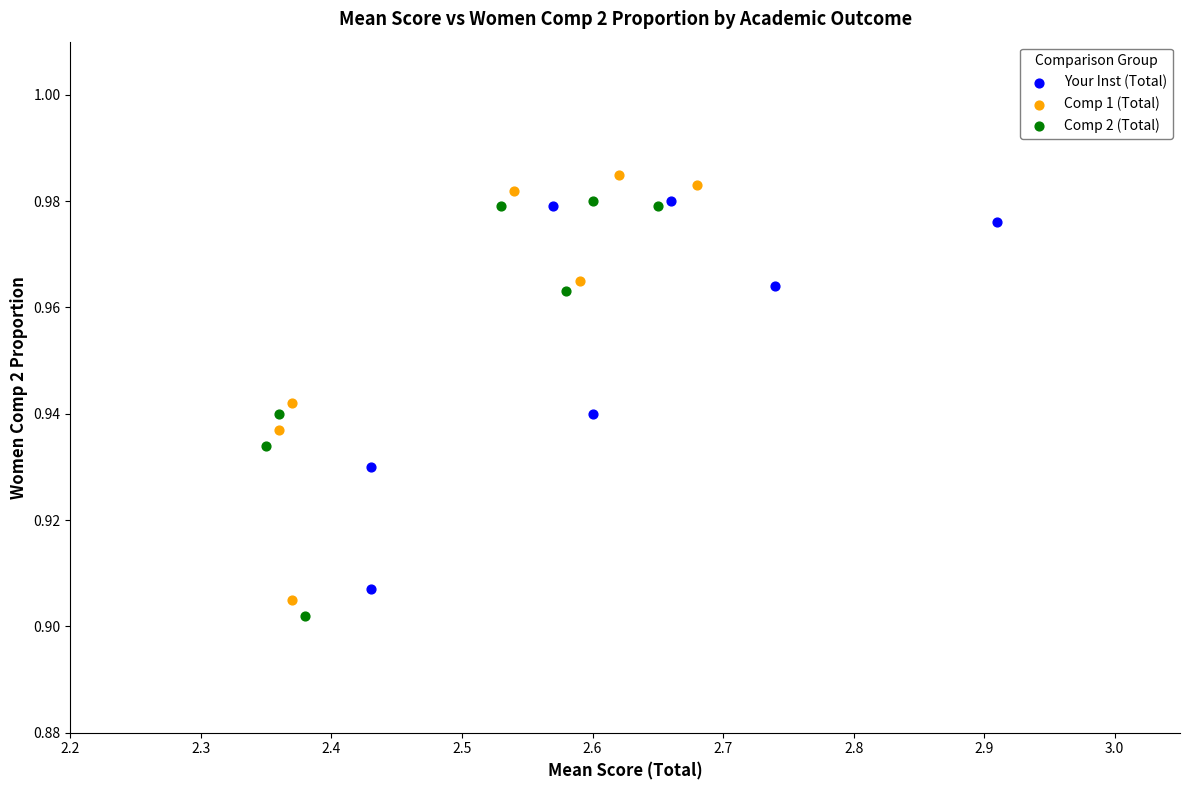

Which series has the widest spread of Y values?

Comp 1 (Total)